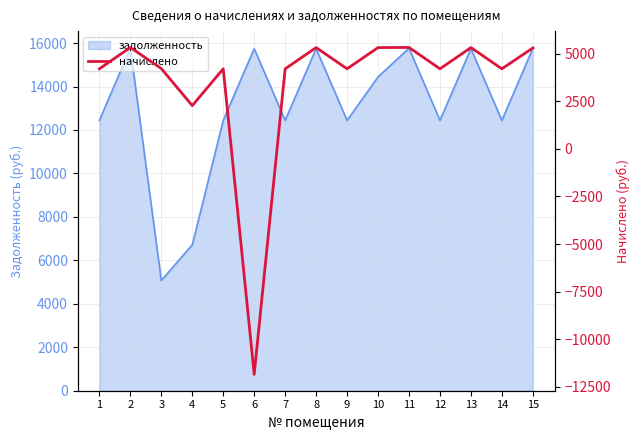

How many lines are shown in the chart?

1